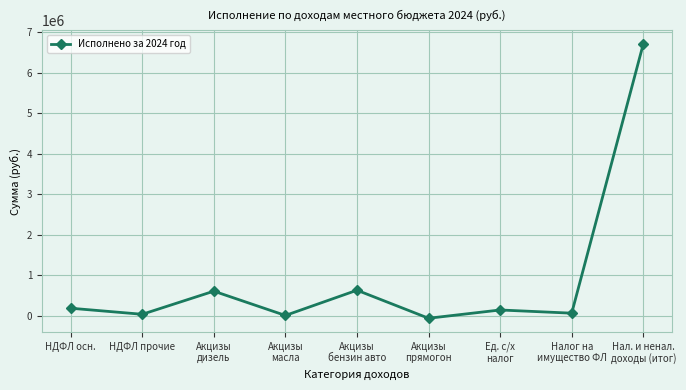

Read the value at НДФЛ прочие.

32505.0